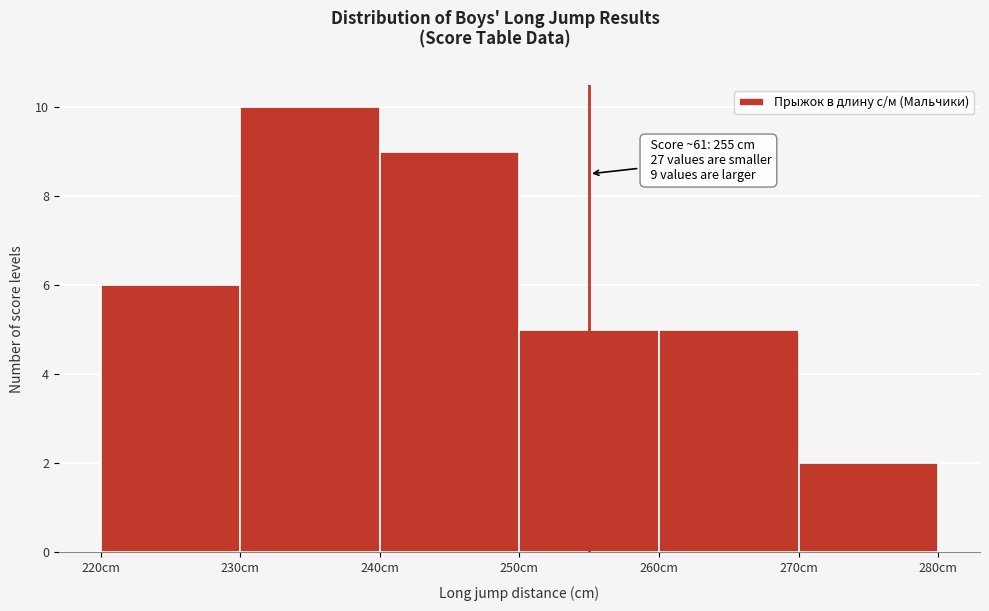

Over which range of the x-axis is the bar tallest?

230 to 240